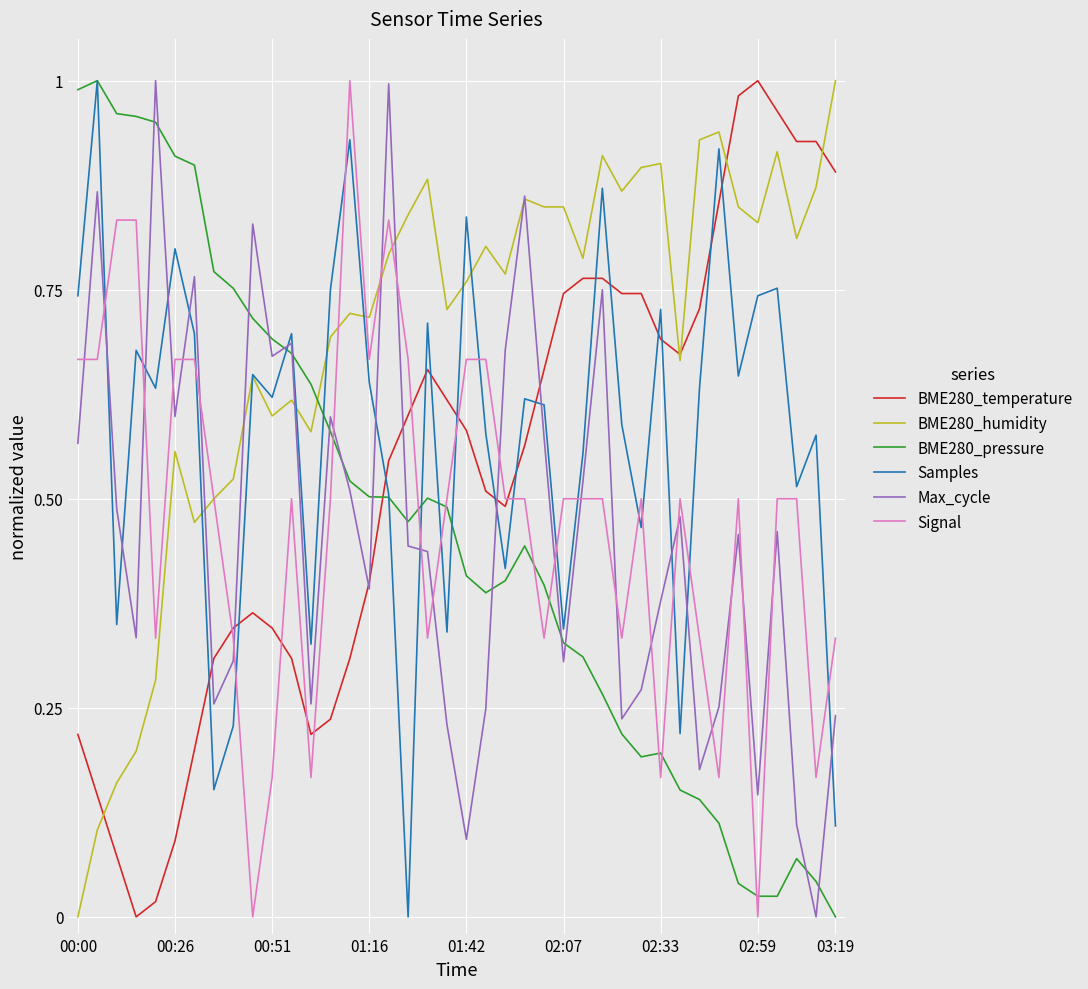

Which series has the largest total across all categories?

BME280_humidity